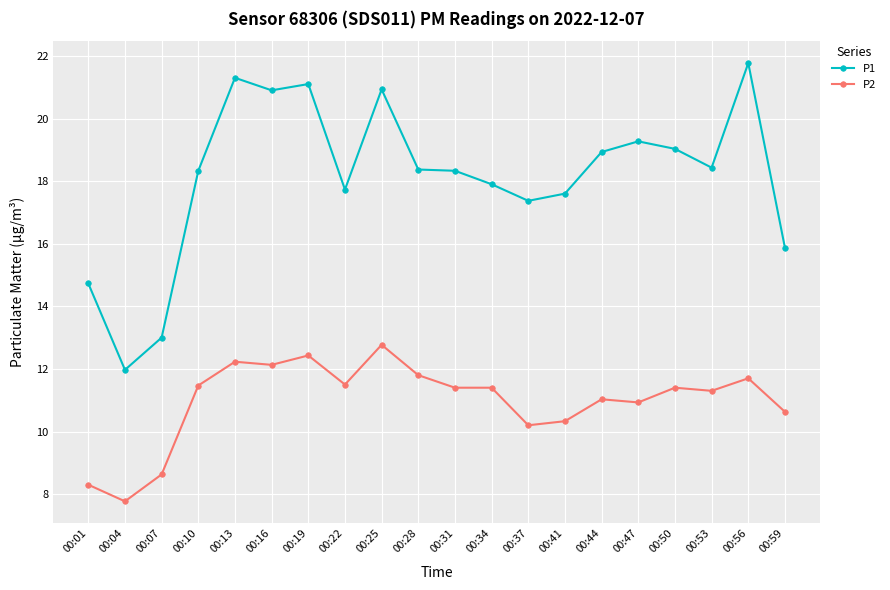

What is the value of the P1 point at the 19th from the left?

21.8